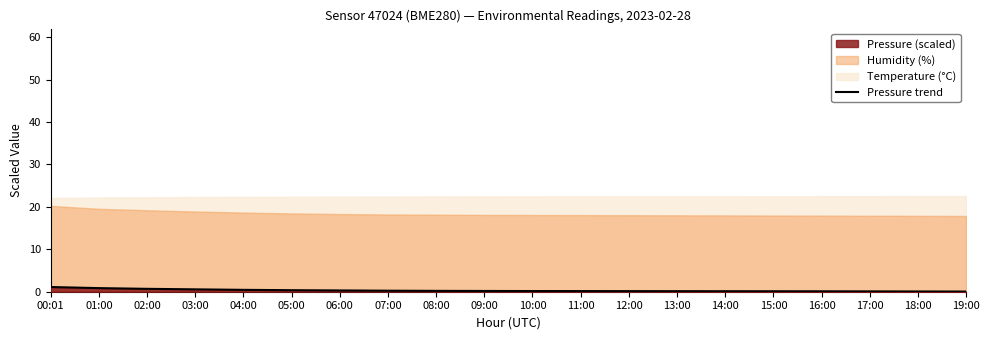

Between 19:00 and 05:00, which is larger?

05:00